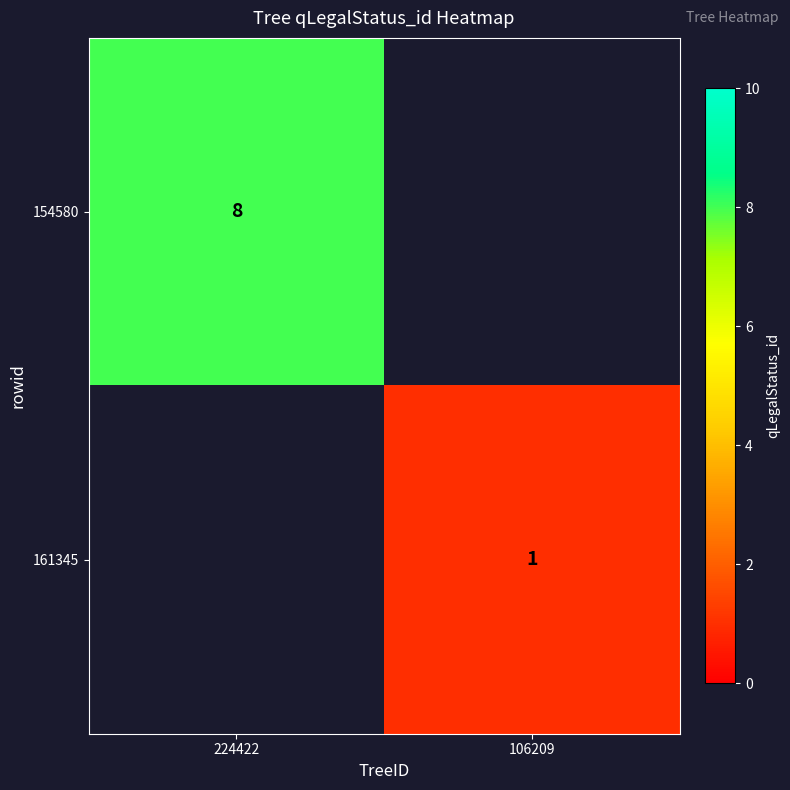

True or false: 154580 has a value of 5.6 at 224422.

False